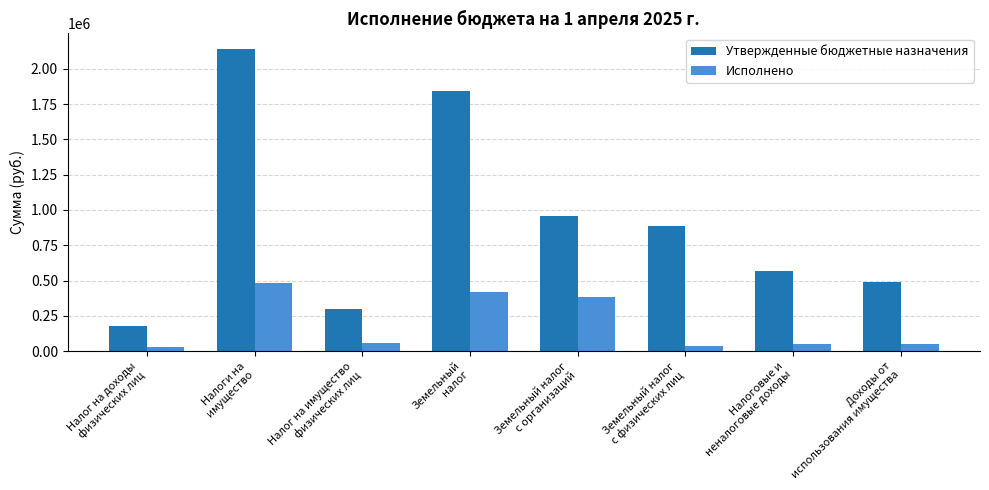

What is the total value across all series at Налоговые и
неналоговые доходы?

620298.7